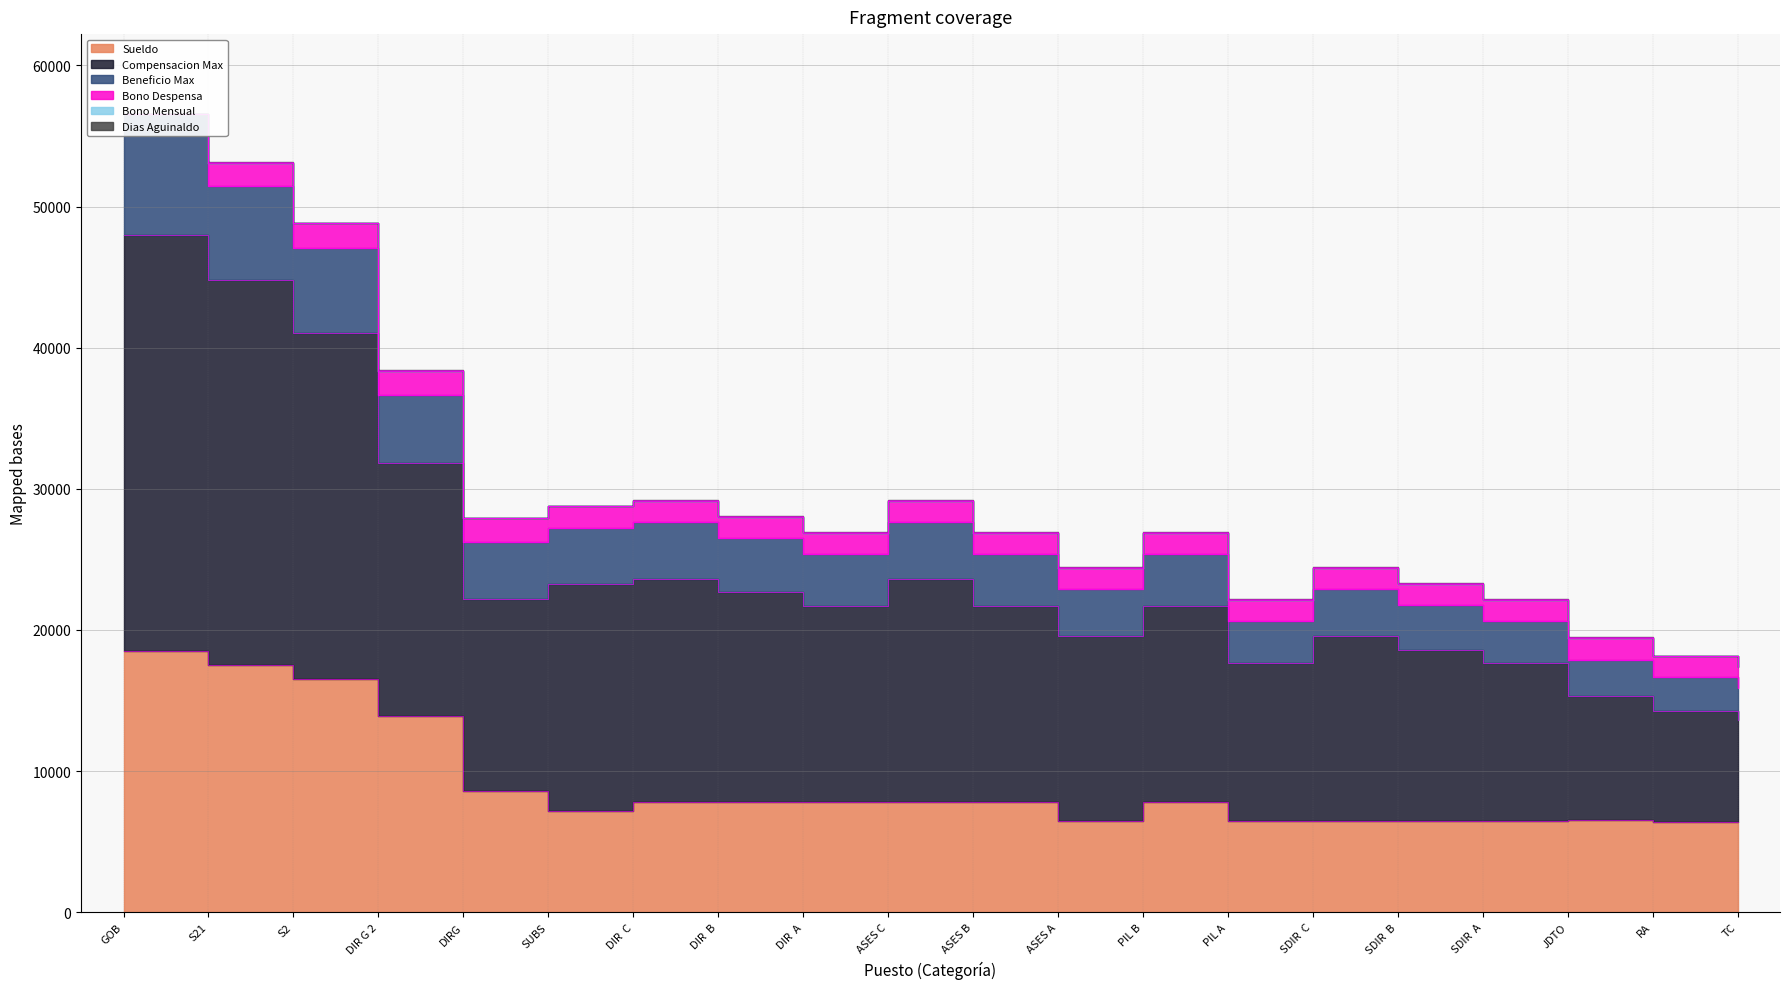

The Compensacion Max series shows 26524.9 at DIR  B. True or false?

True